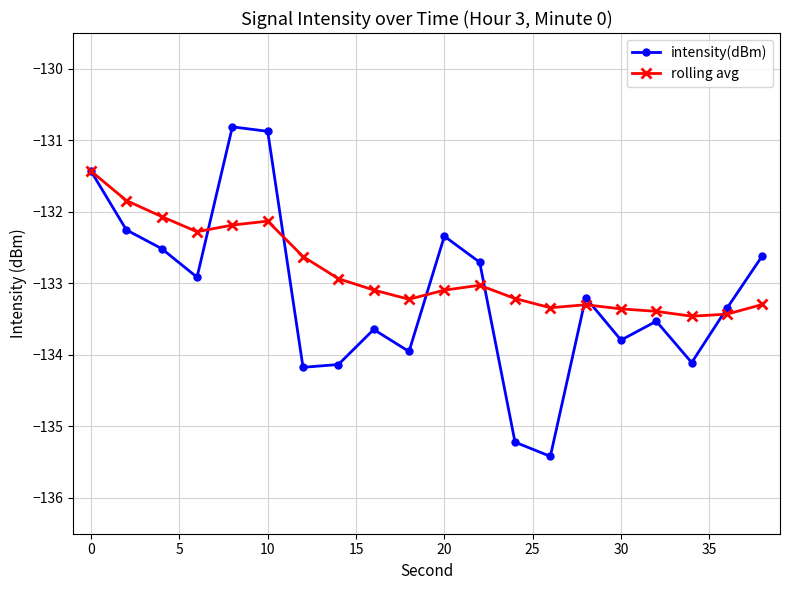

List the series in order of their peak value, lowest first.

rolling avg, intensity(dBm)